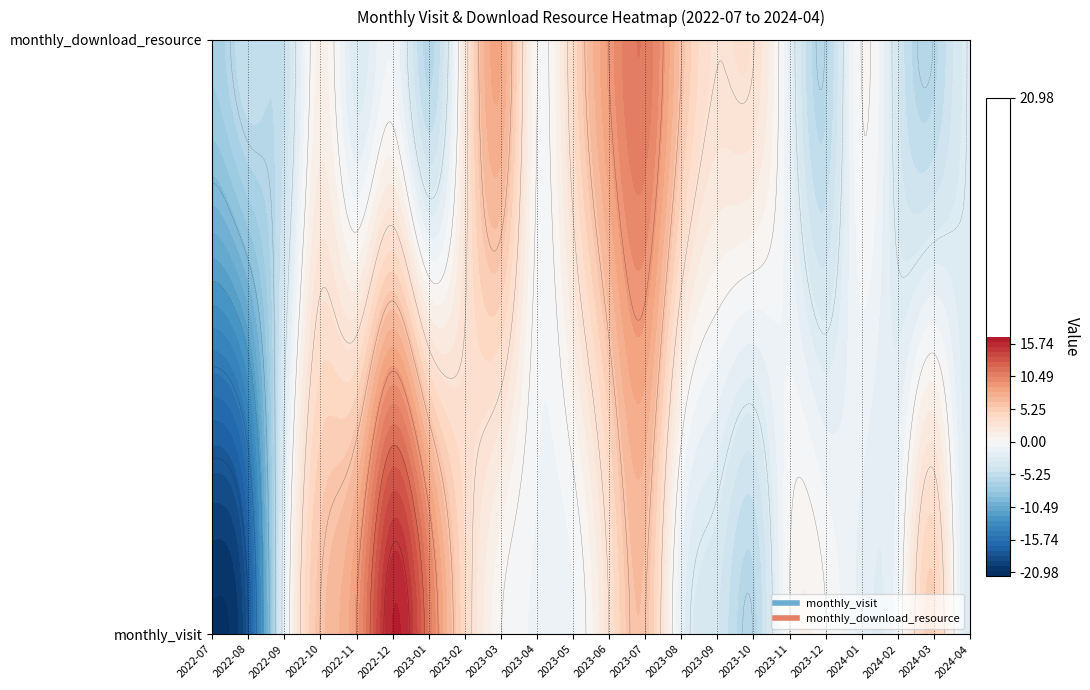

Between monthly_visit and monthly_download_resource, which is larger?

monthly_visit